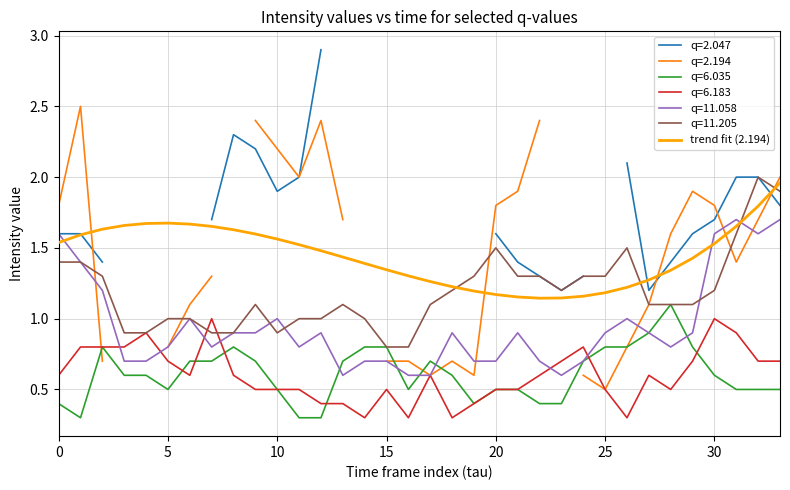

What is the lowest value of the q=11.058 series?

0.6